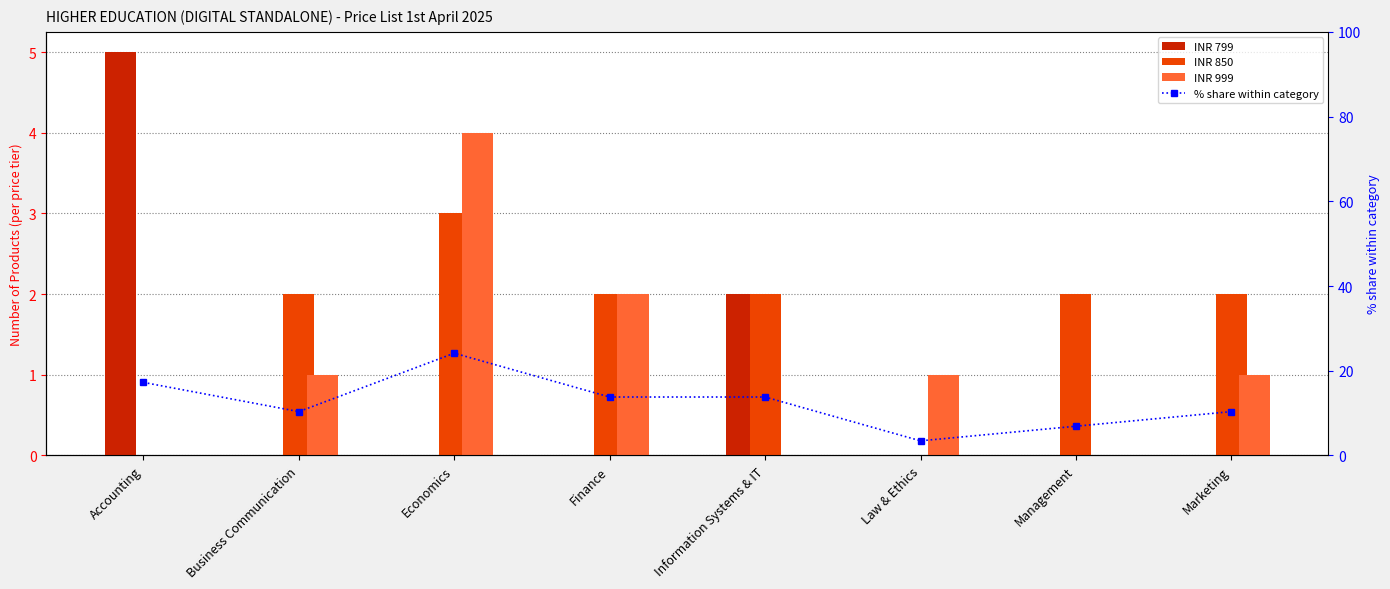

Count the number of categories in the chart.

8